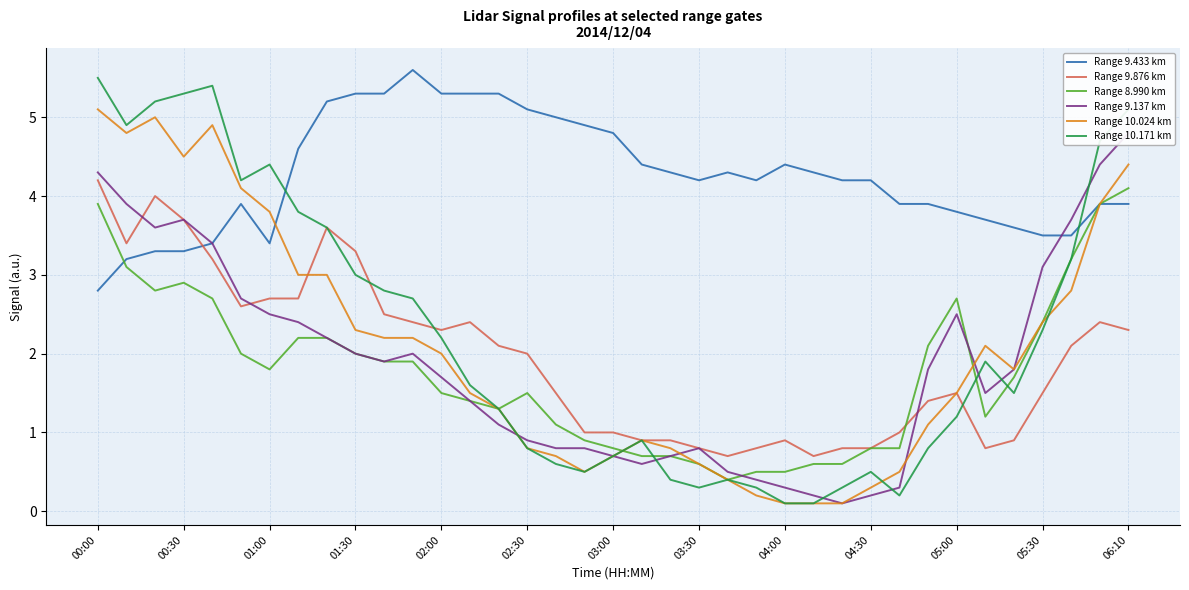

How many lines are shown in the chart?

6